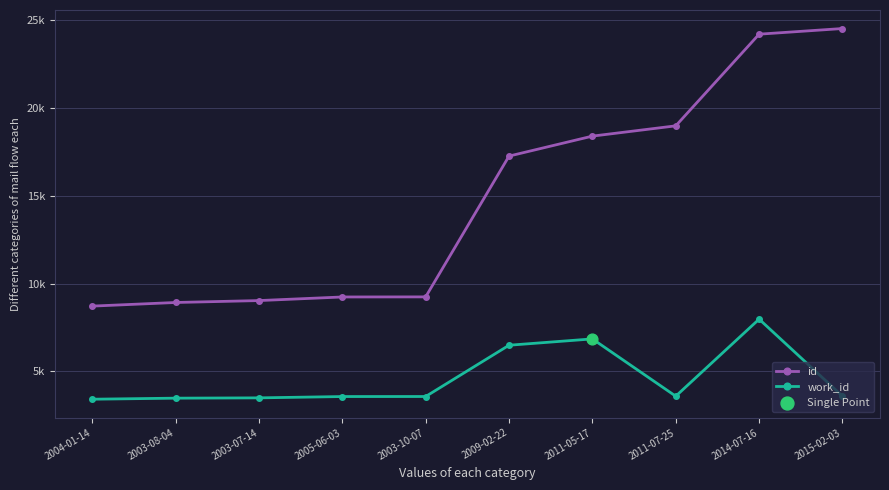

What is the total value across all series at 2011-07-25?

22562